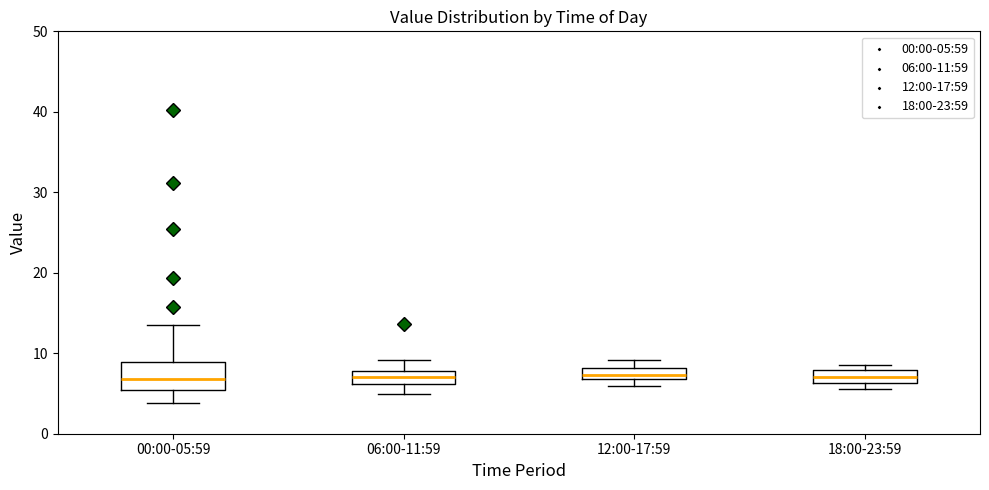

Comparing the boxes themselves (not the whiskers), which one is the tallest?

00:00-05:59